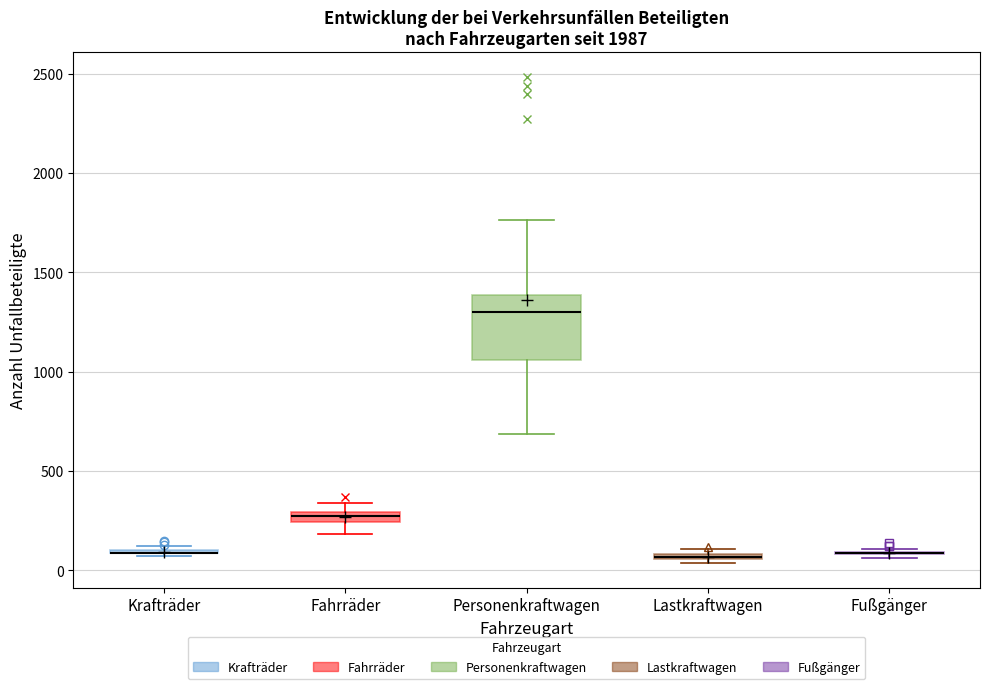

Where does the median line of the box for Personenkraftwagen sit on the y-axis? The values are not printed on the chart, so give them approximately, as read against the axis.

1300